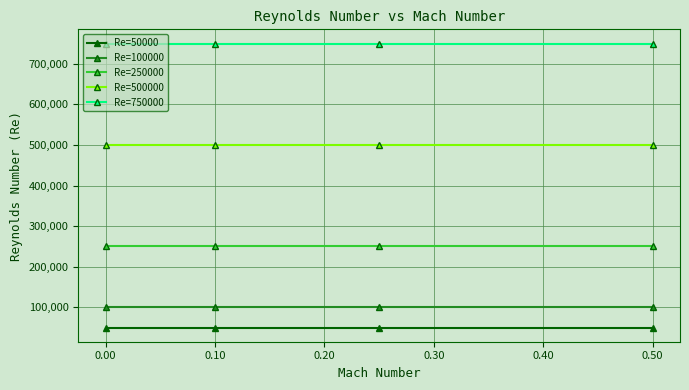

What is the sum of all Re=750000 values?

3000000